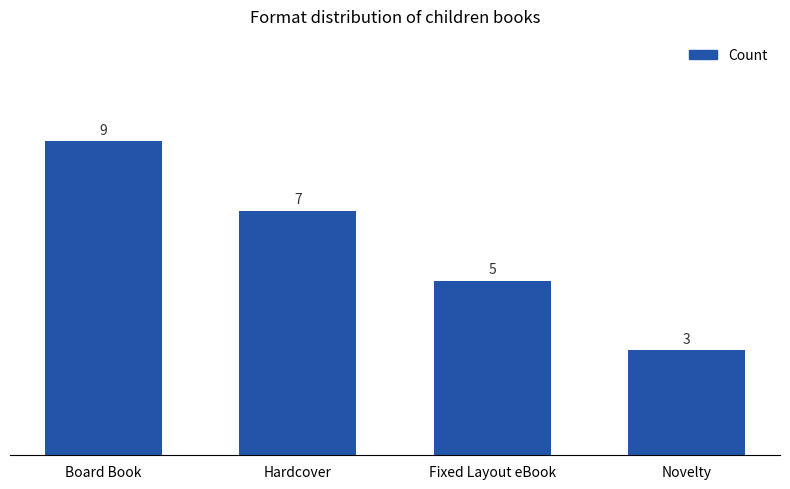

What is the sum of the values at Fixed Layout eBook and Novelty?

8